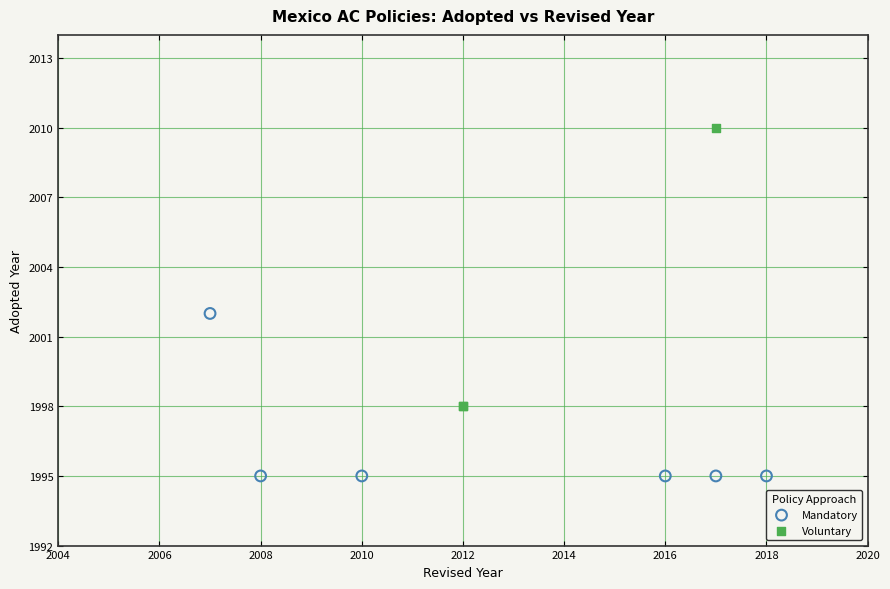

Which series contains the lowest Y value?

Mandatory